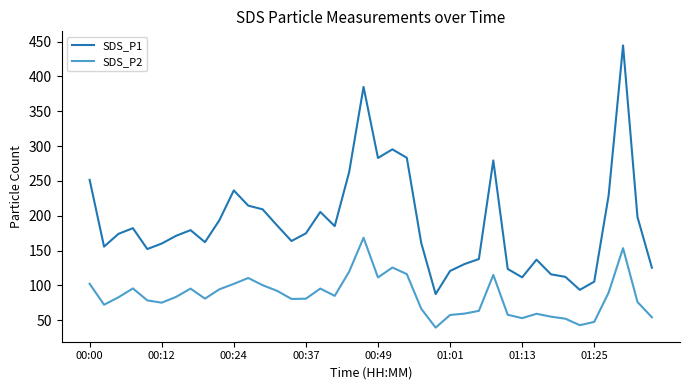

True or false: SDS_P2 and SDS_P1 cross at least once.

False